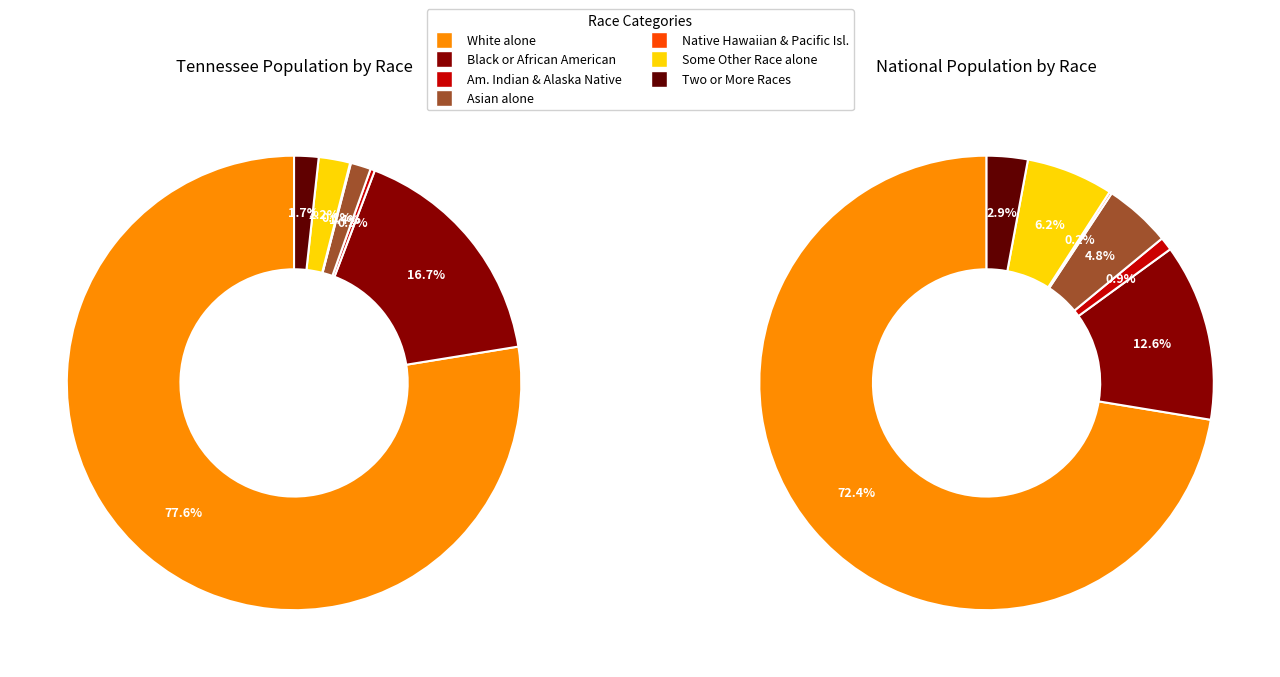

How many segments does this pie chart have?

7